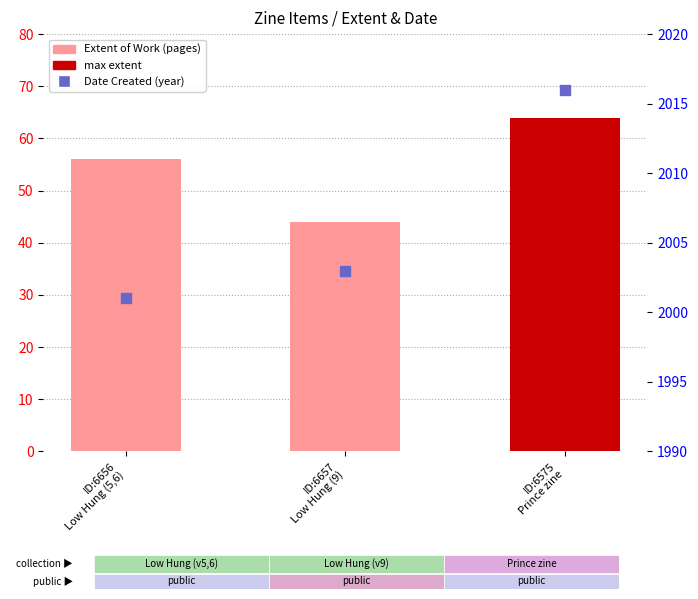

Which series has the largest total across all categories?

Date Created